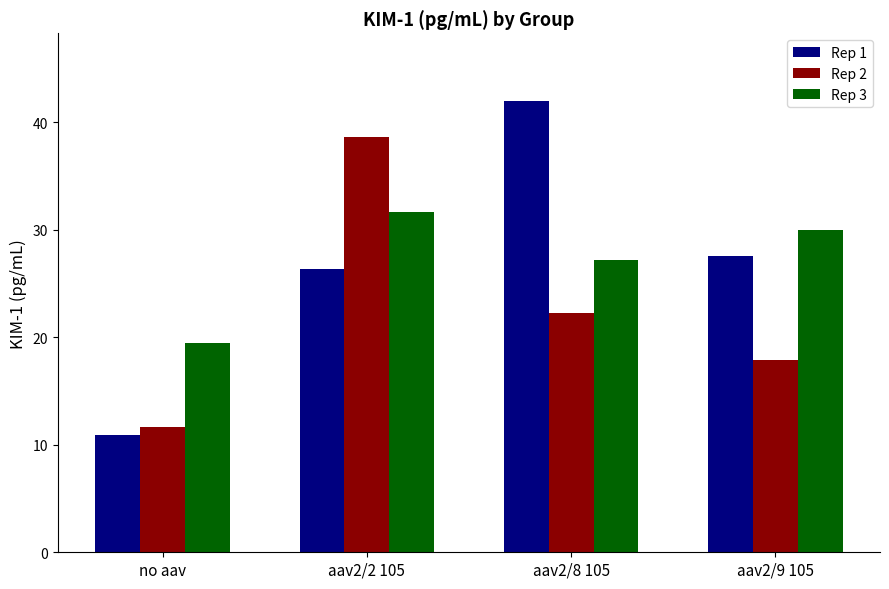

What is the value of the Rep 3 bar at the 3rd from the left?

27.1